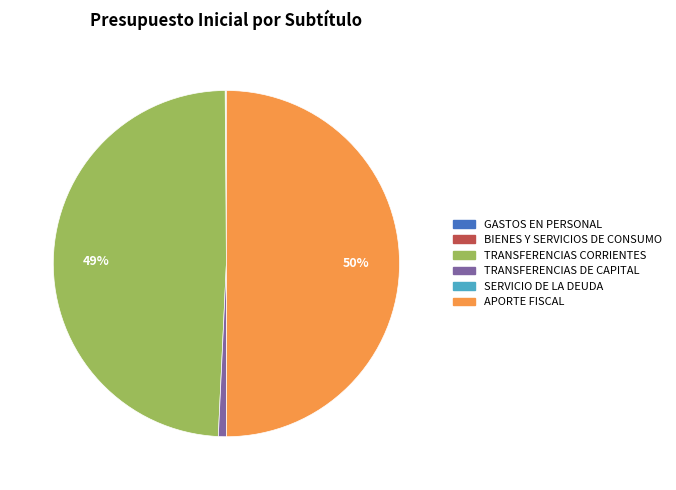

Is TRANSFERENCIAS DE CAPITAL the majority of the pie?

No